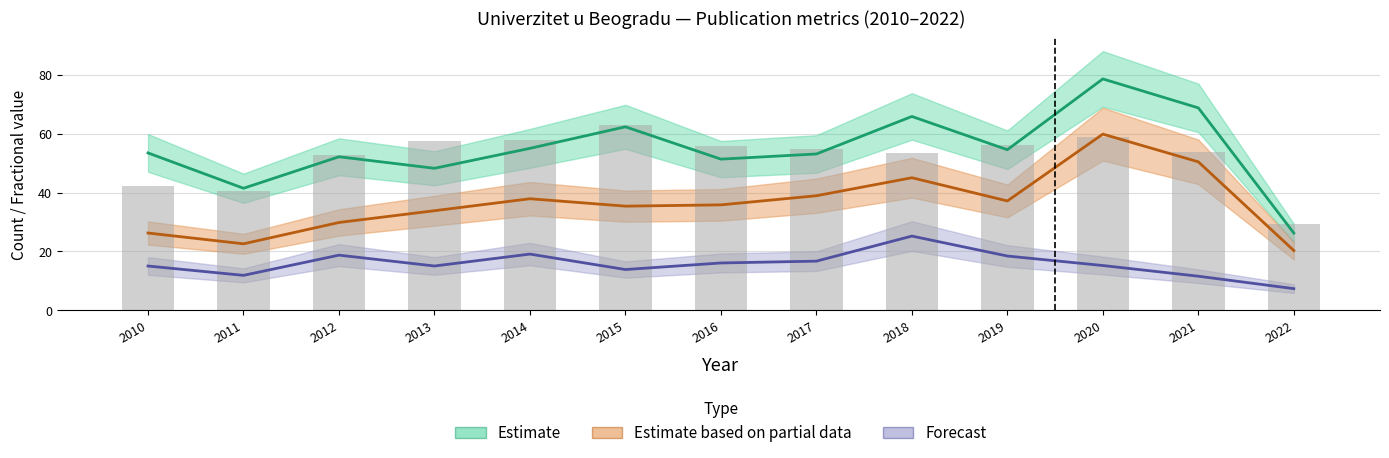

At which label does sirovo_frakcia first exceed 53?

2010